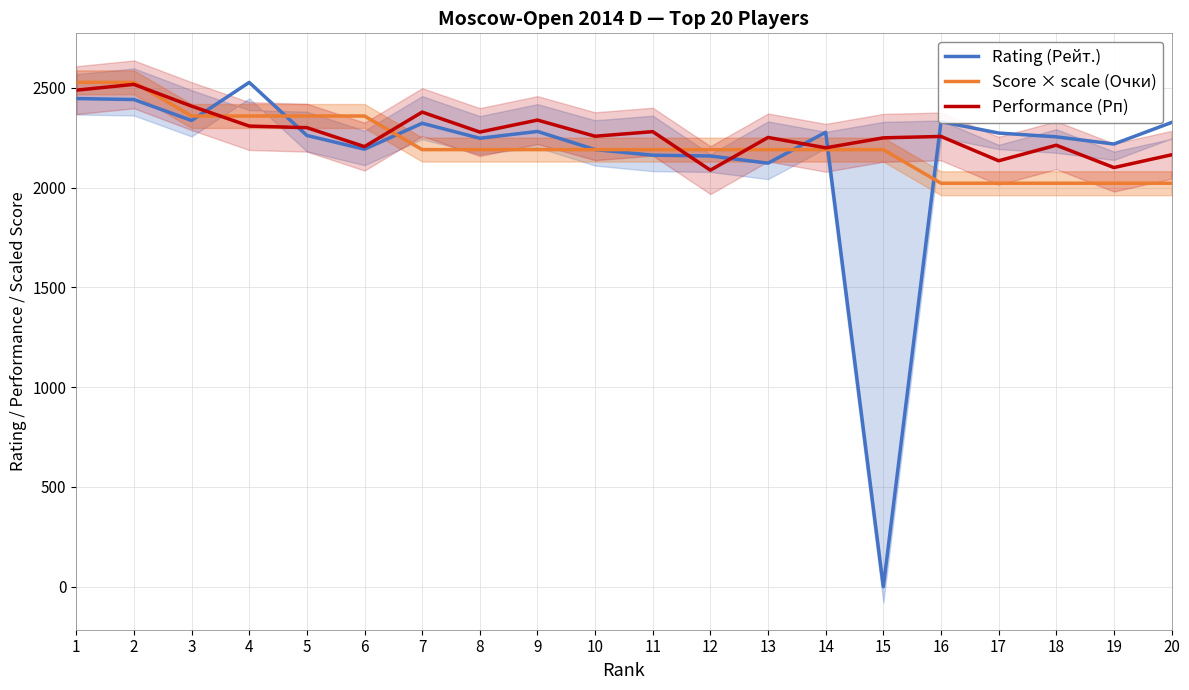

Reading left to right, list all the values displayed in this chart.

Rating (Рейт.): 2447.0	2442.0	2337.0	2528.0	2262.0	2193.0	2323.0	2248.0	2282.0	2191.0	2163.0	2159.0	2123.0	2278.0	0.0	2331.0	2274.0	2255.0	2219.0	2327.0
Score × scale (Очки): 2528.0	2528.0	2359.5	2359.5	2359.5	2359.5	2190.9	2190.9	2190.9	2190.9	2190.9	2190.9	2190.9	2190.9	2190.9	2022.4	2022.4	2022.4	2022.4	2022.4
Performance (Рп): 2489.0	2518.0	2409.0	2309.0	2301.0	2206.0	2379.0	2279.0	2339.0	2258.0	2281.0	2088.0	2252.0	2200.0	2250.0	2257.0	2135.0	2213.0	2101.0	2165.0